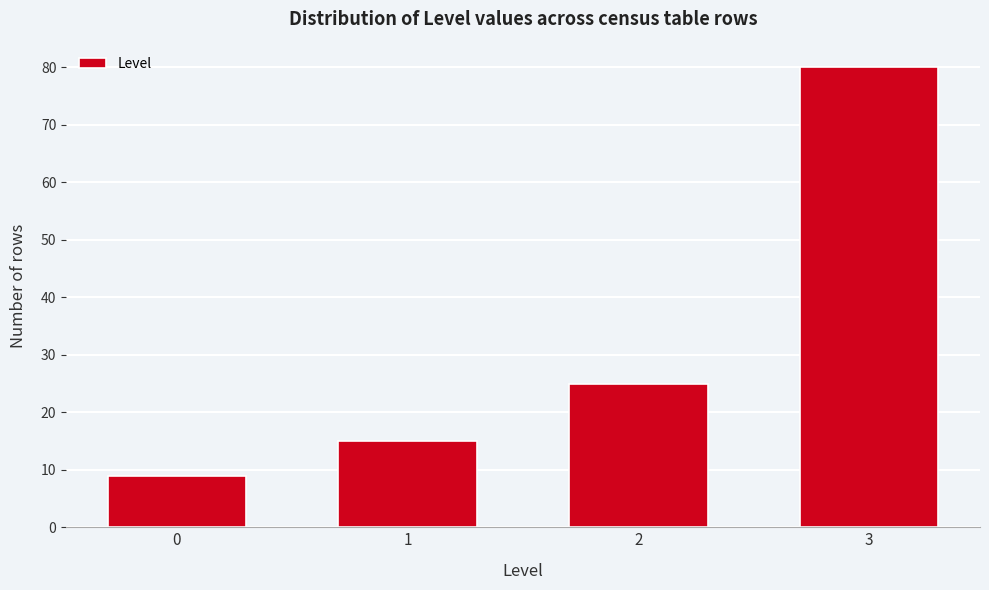

Reading left to right, transcribe all the data shown in this chart.

9	15	25	80